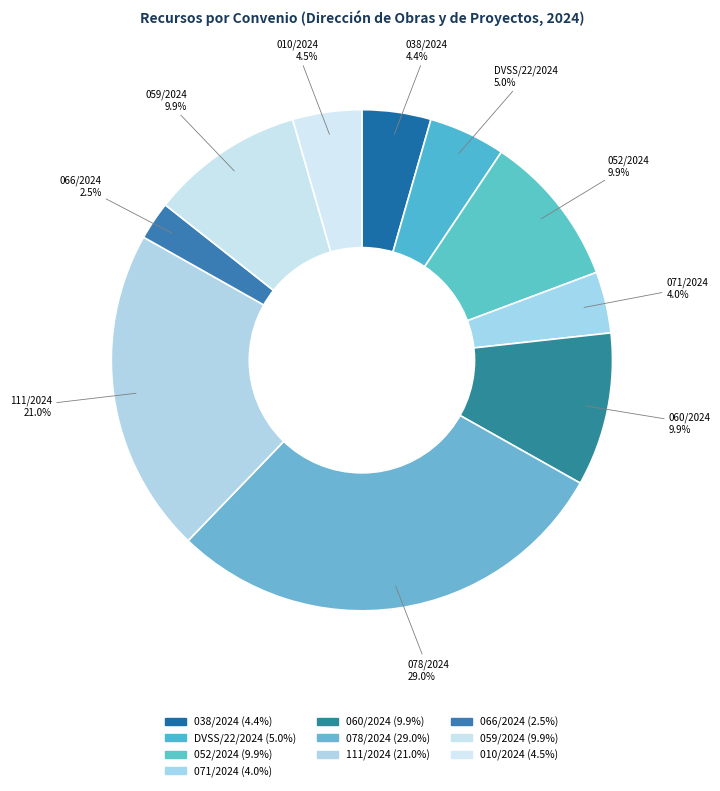

Do 078/2024 and 066/2024 together represent more than half of the pie?

No